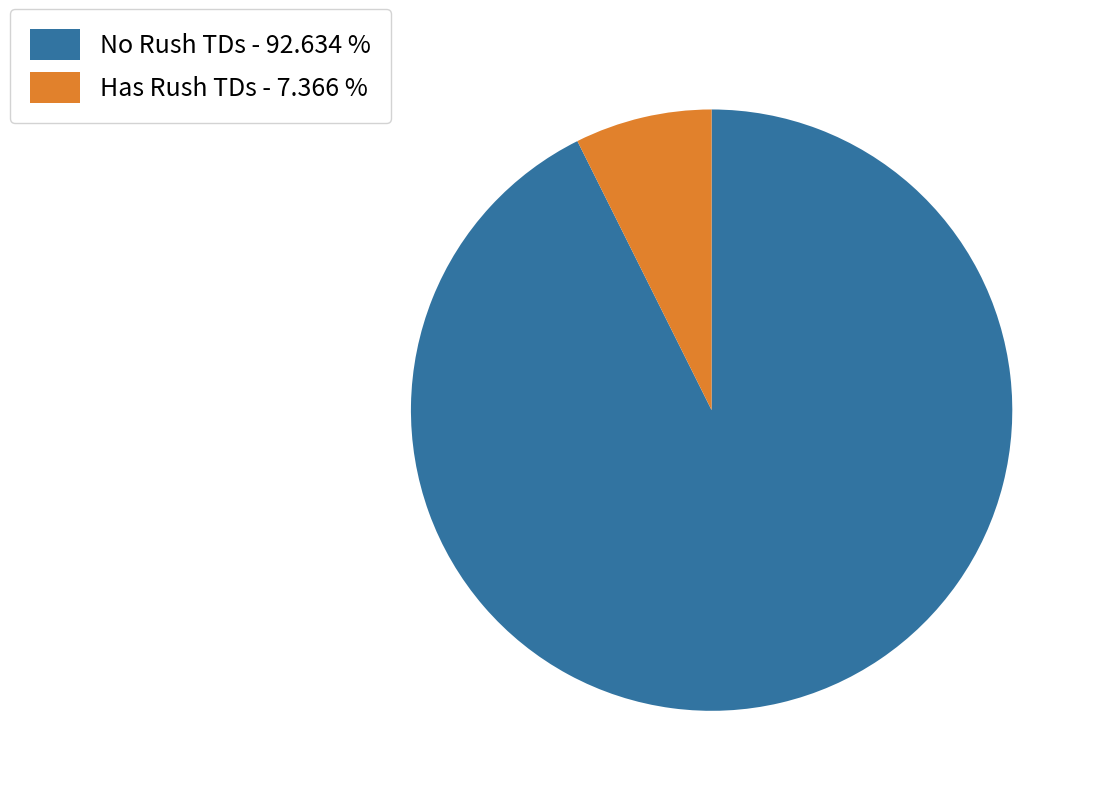

Which slice is the largest?

No Rush TDs - 92.634 %